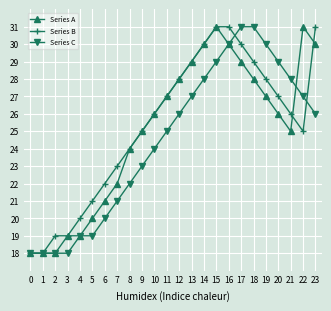

Between 10 and 18, which series saw the biggest shift?

Series C